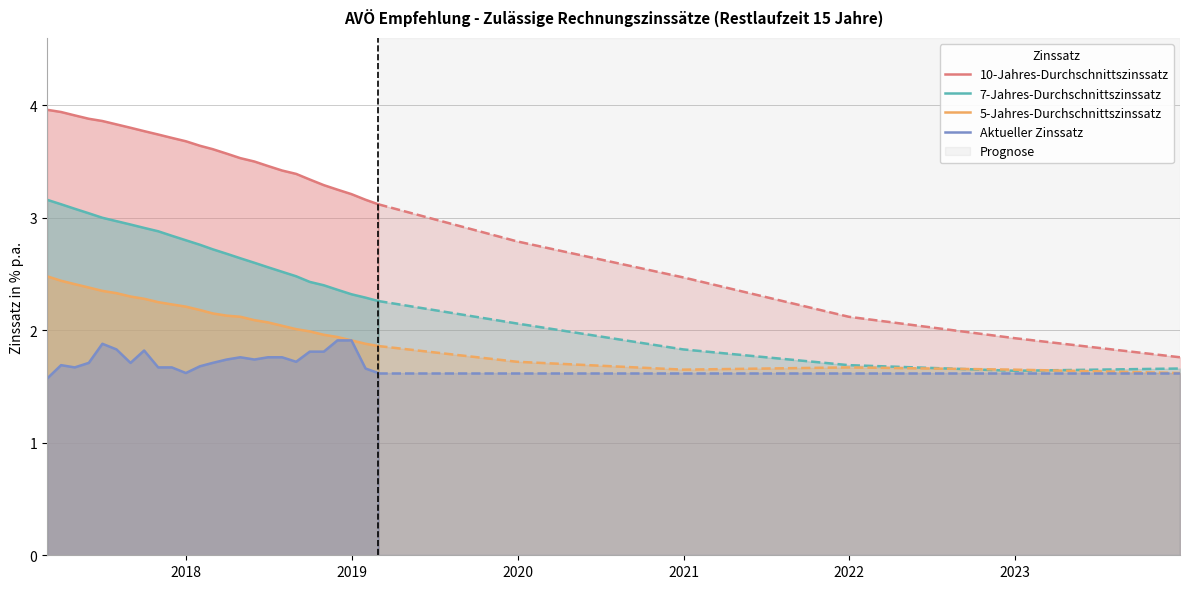

True or false: Aktueller Zinssatz and 10-Jahres-Durchschnittszinssatz intersect in this chart.

False